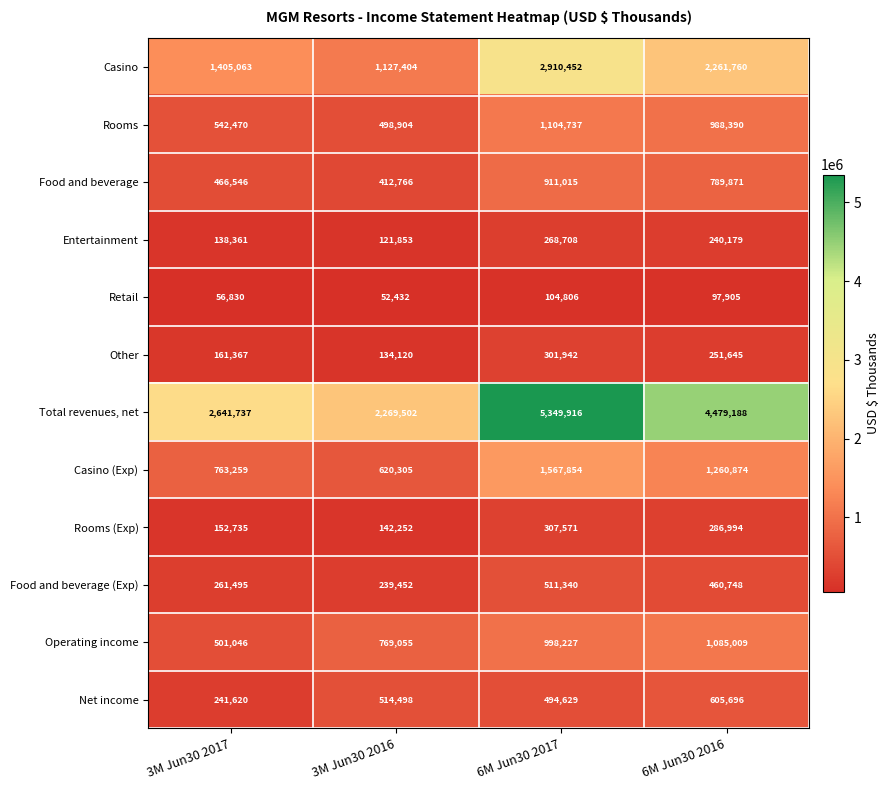

List the series in order of their peak value, highest first.

Total revenues, net, Casino, Casino (Exp), Rooms, Operating income, Food and beverage, Net income, Food and beverage (Exp), Rooms (Exp), Other, Entertainment, Retail